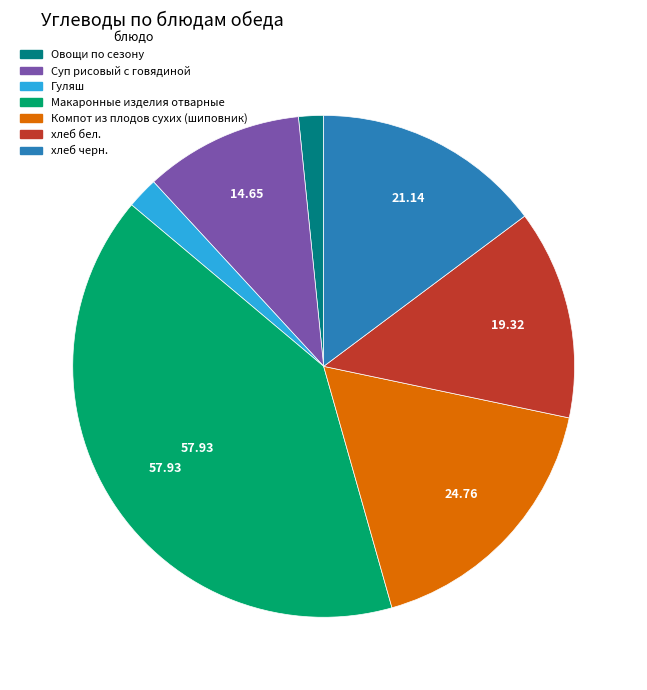

Is it true that хлеб бел. is 25% of the pie?

False